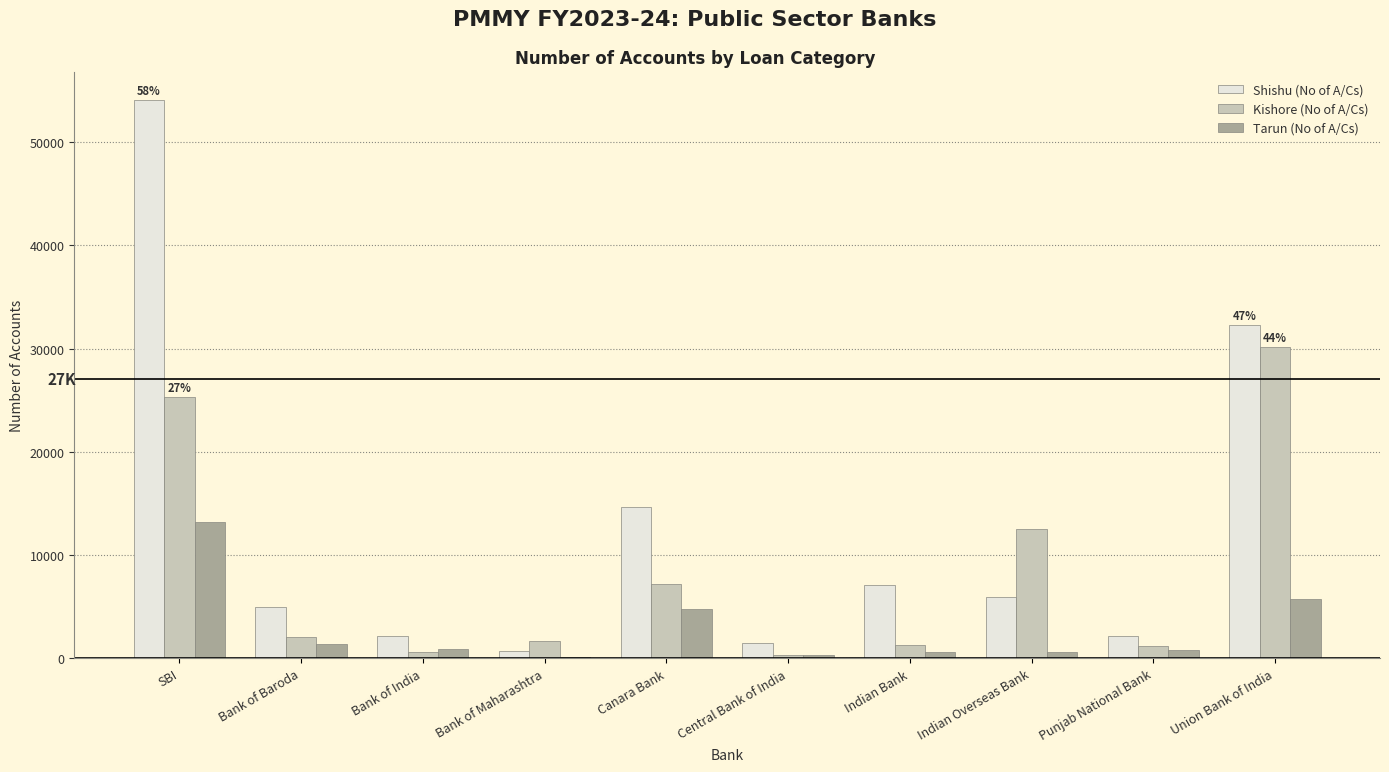

Which category has the highest value across all series?

SBI